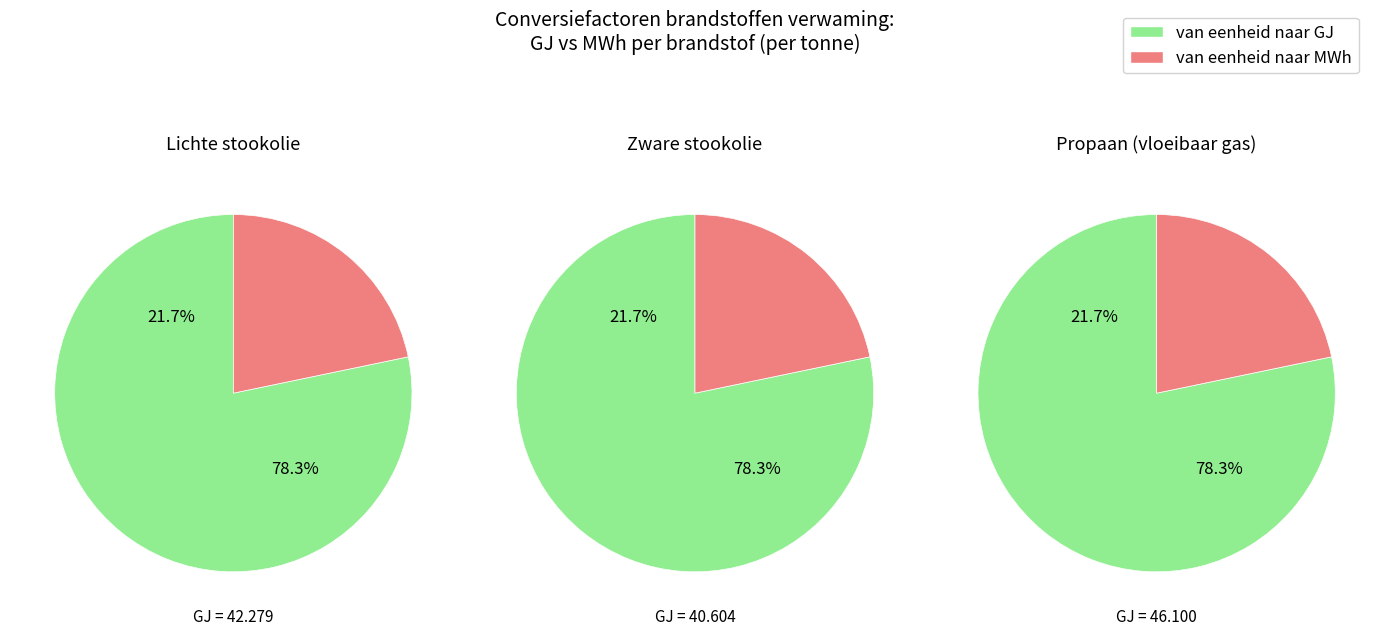

Does t represent more than half of the total?

No